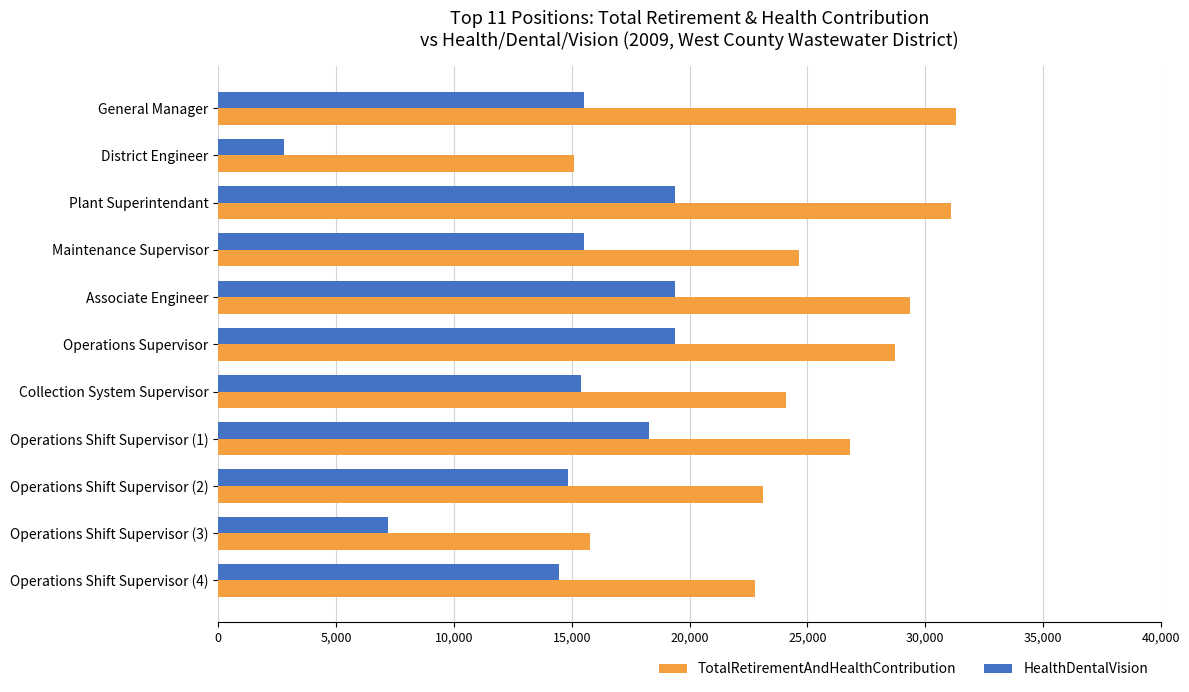

How many values in the HealthDentalVision series are below 15536?

5